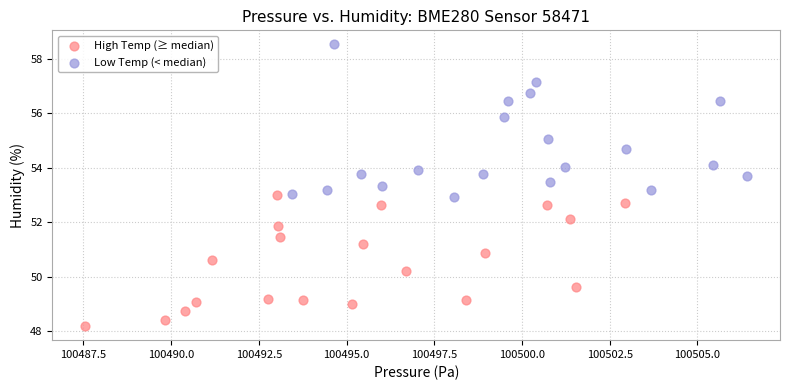

Which series has the widest spread of Y values?

Low Temp (< median)